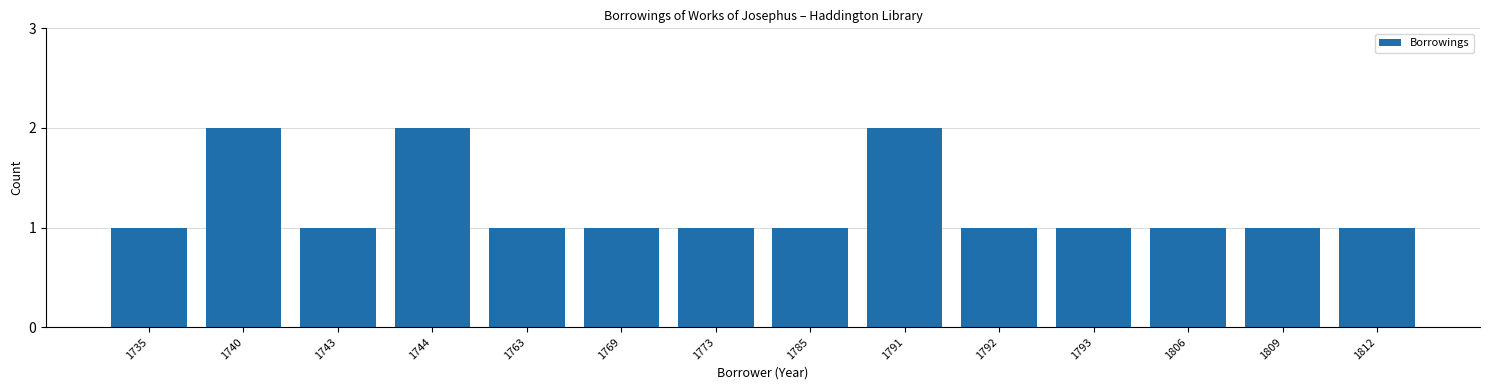

What is the value of the 12th bar from the left?

1